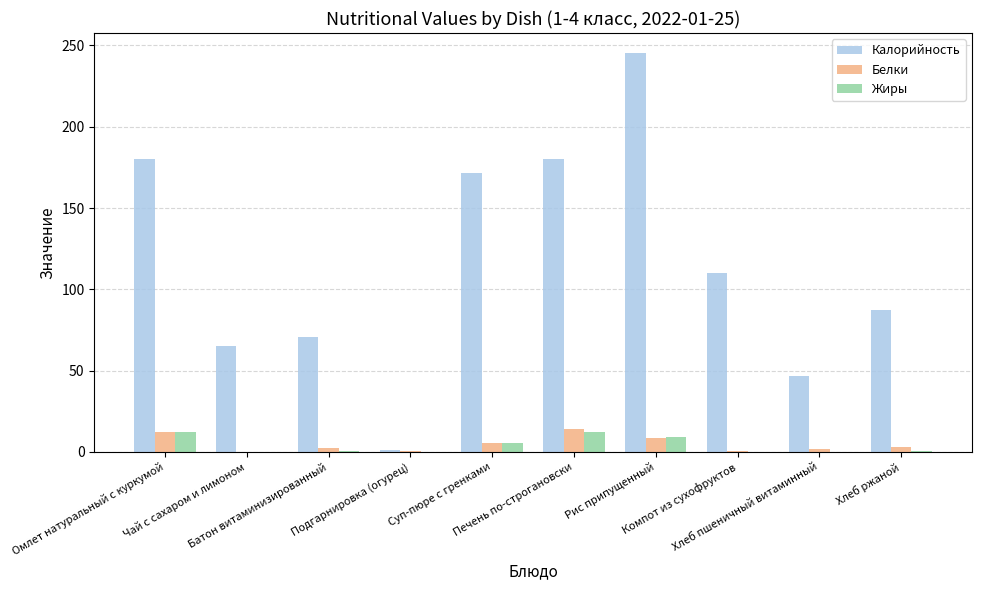

How many groups of bars are there?

10